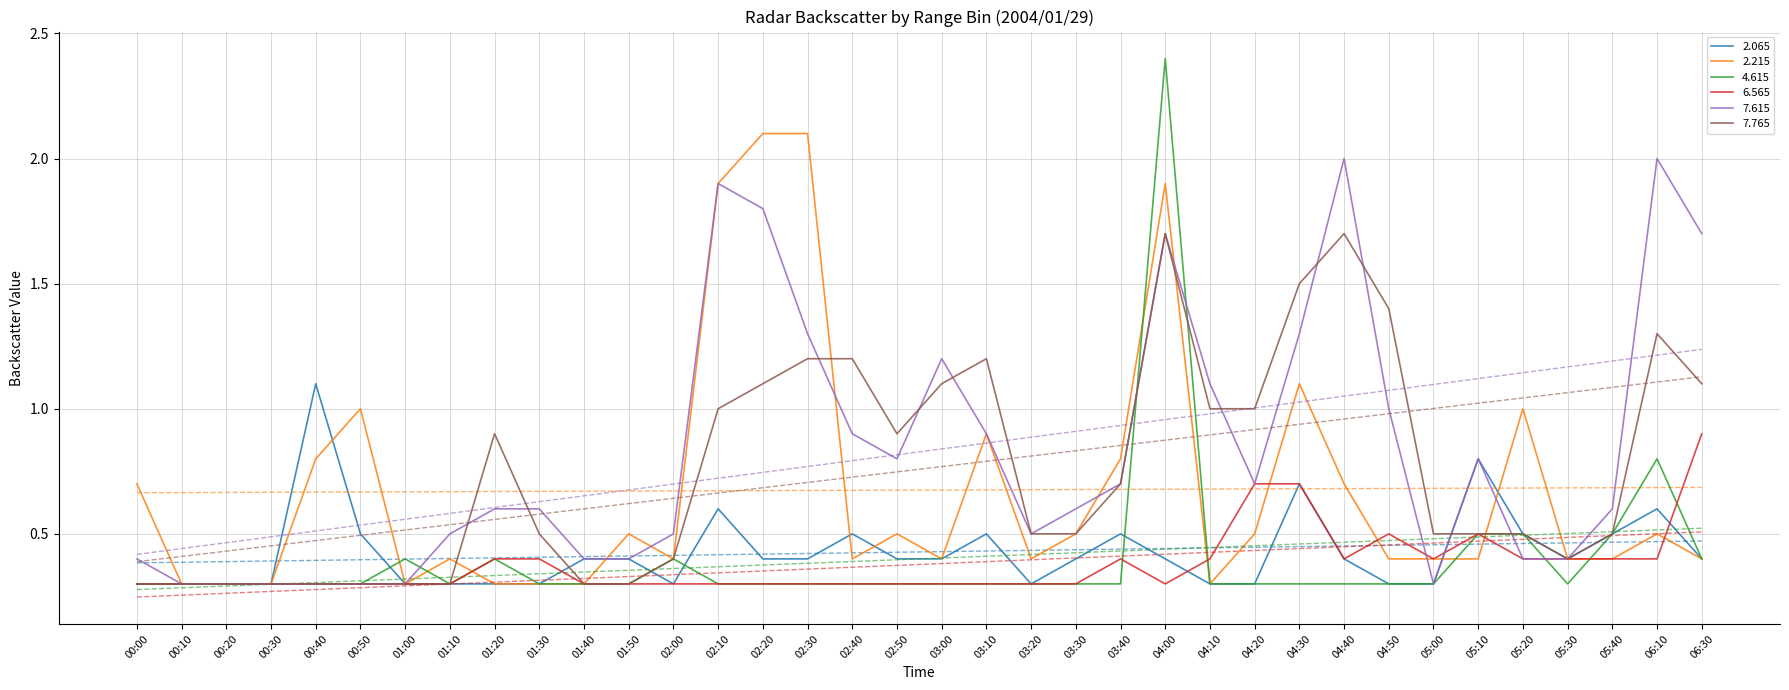

True or false: 4.615 and 2.215 cross at least once.

True